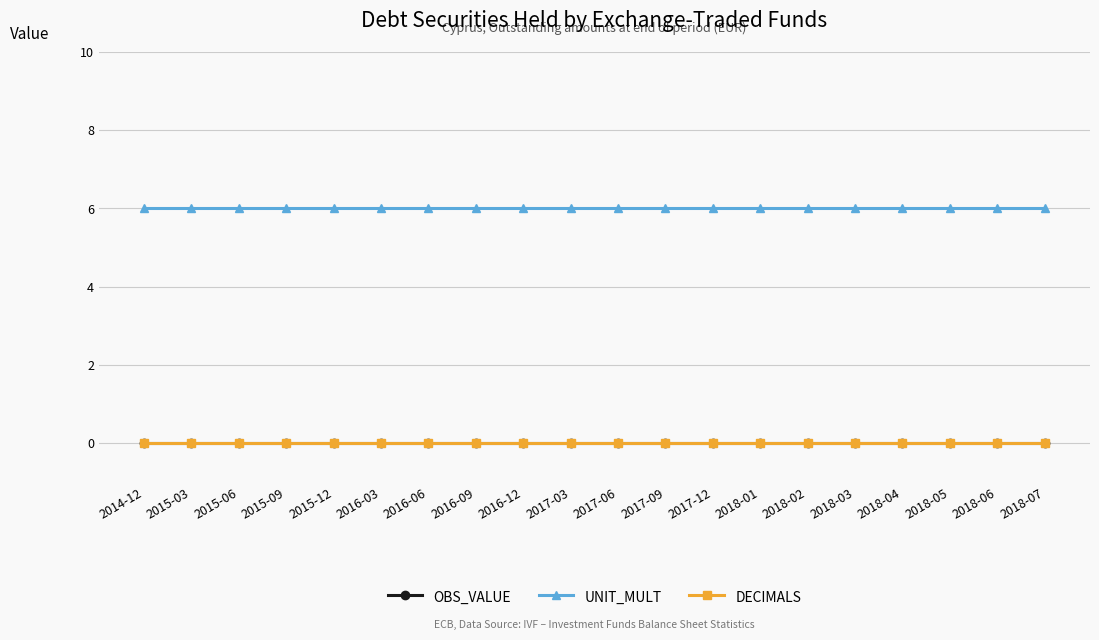

True or false: OBS_VALUE has more than 0 points higher than both neighbors.

False